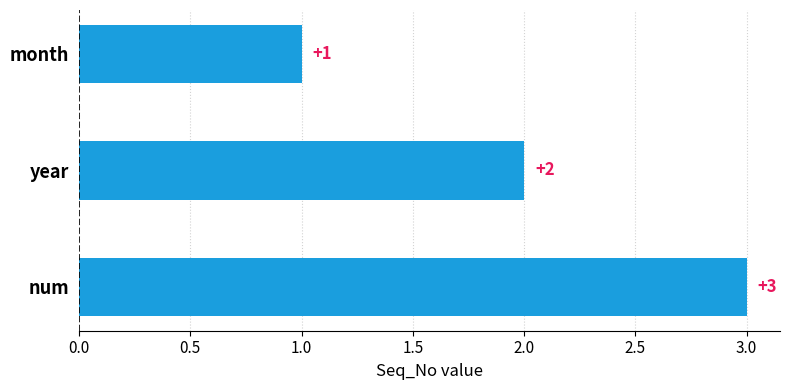

What is the sum of the values at month and year?

3